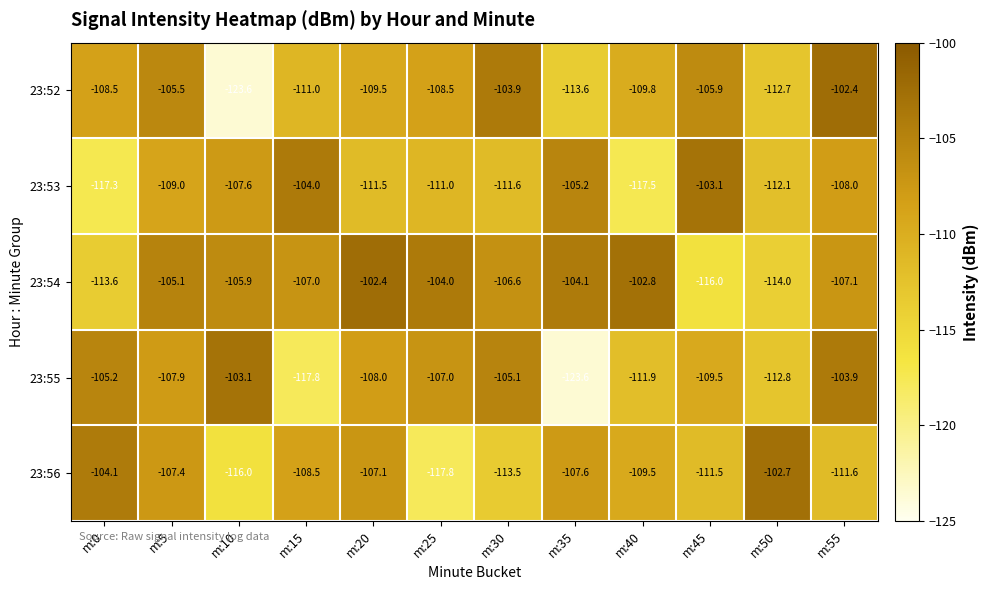

Which category has the highest value in the 23:53 series?

m:45